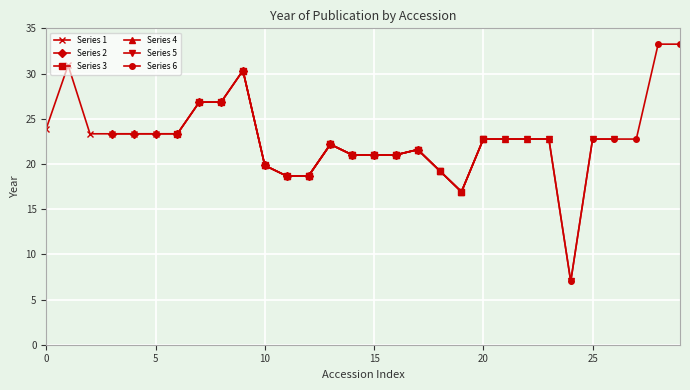

What is the highest value of the Series 5 series?

22.8